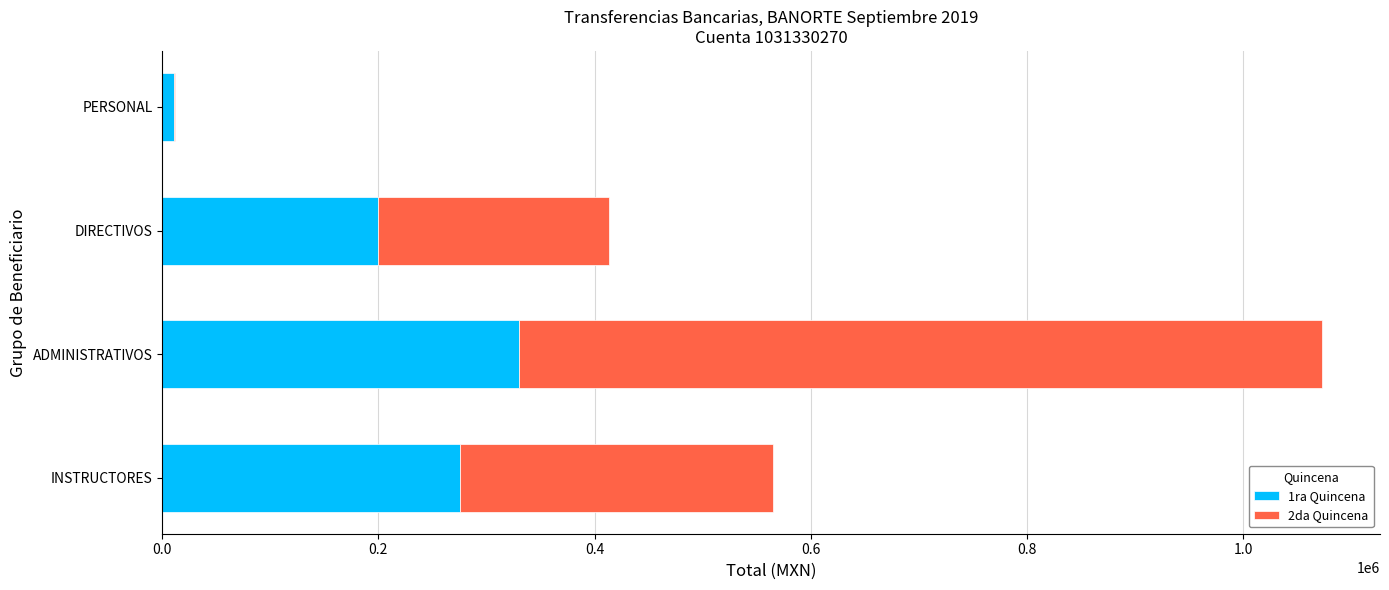

Is it true that 1ra Quincena equals 275445.9 at INSTRUCTORES?

True